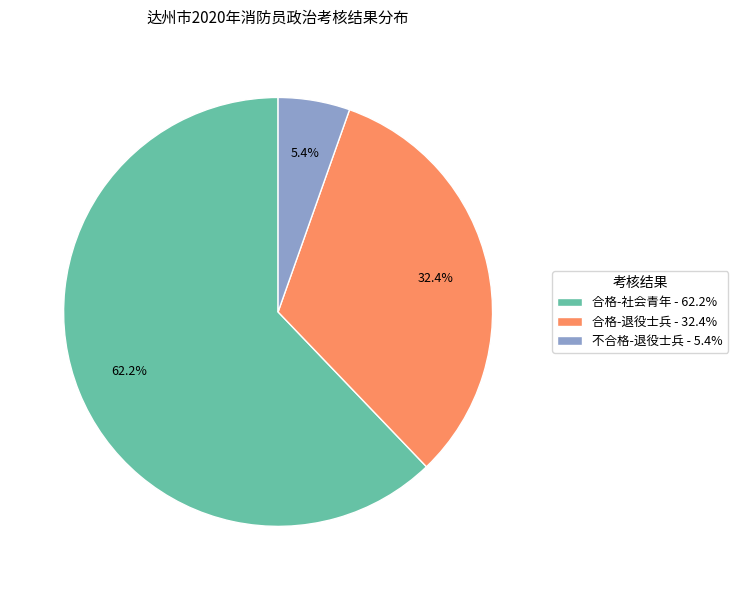

What is the majority slice?

合格-社会青年